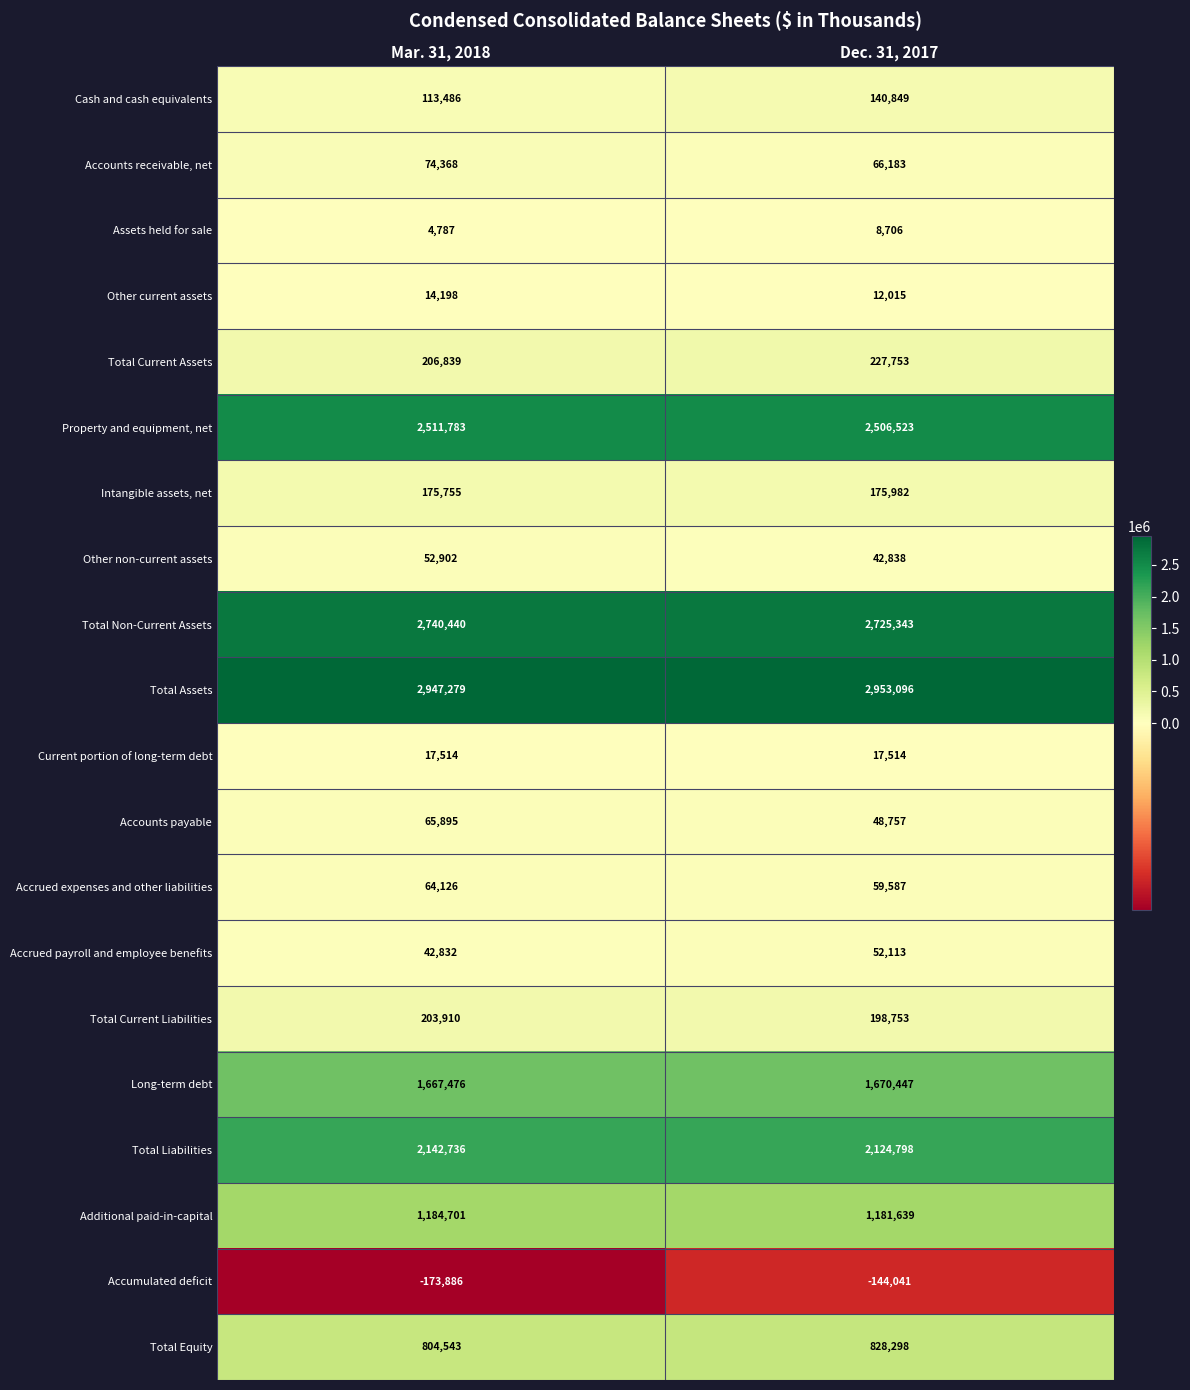

What is the lowest value of the Current portion of long-term debt series?

17514